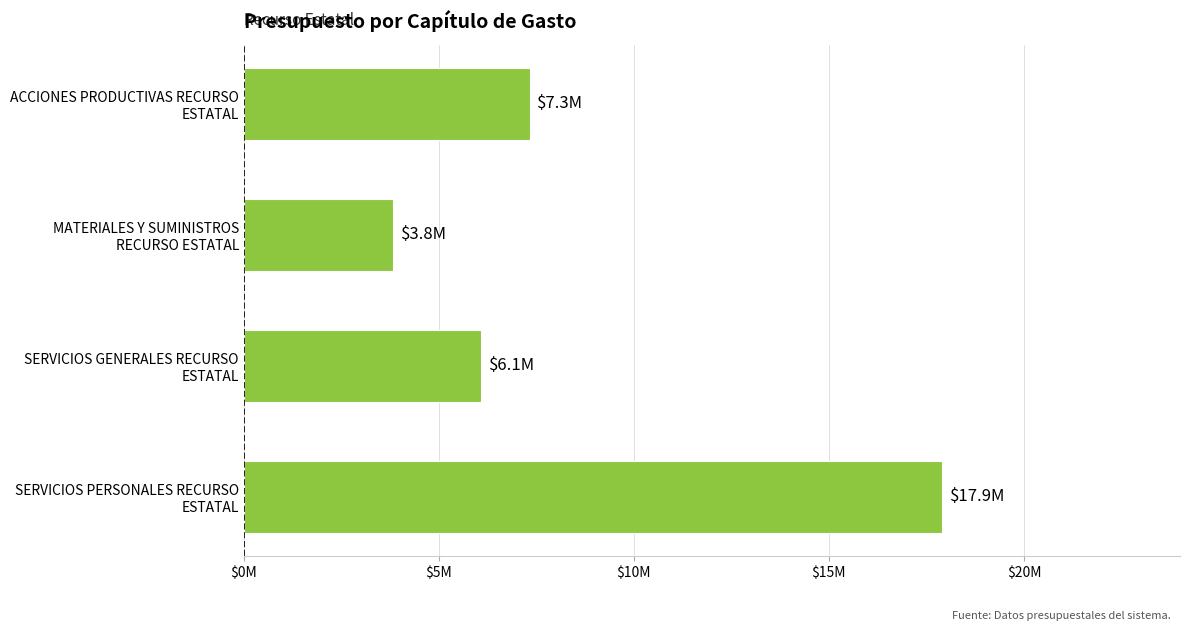

List the labels in order of value, smallest first.

MATERIALES Y SUMINISTROS
RECURSO ESTATAL, SERVICIOS GENERALES RECURSO
ESTATAL, ACCIONES PRODUCTIVAS RECURSO
ESTATAL, SERVICIOS PERSONALES RECURSO
ESTATAL